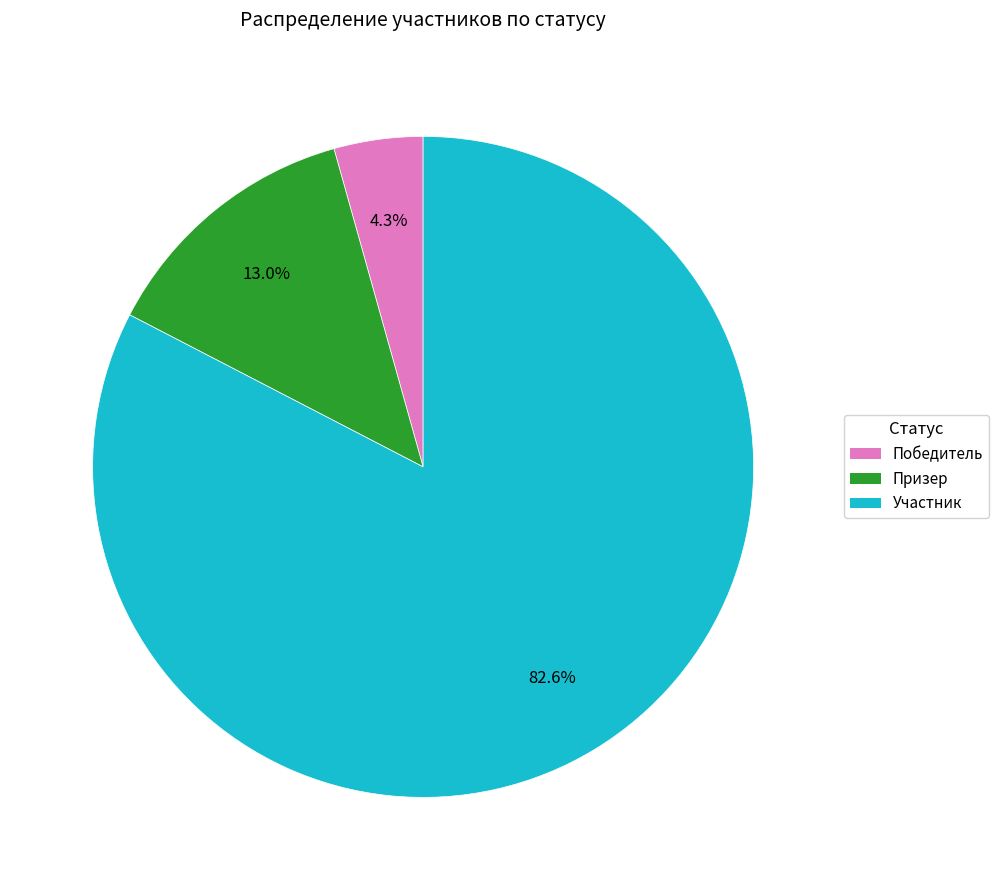

How much of the chart is everything except Призер?

87.0%